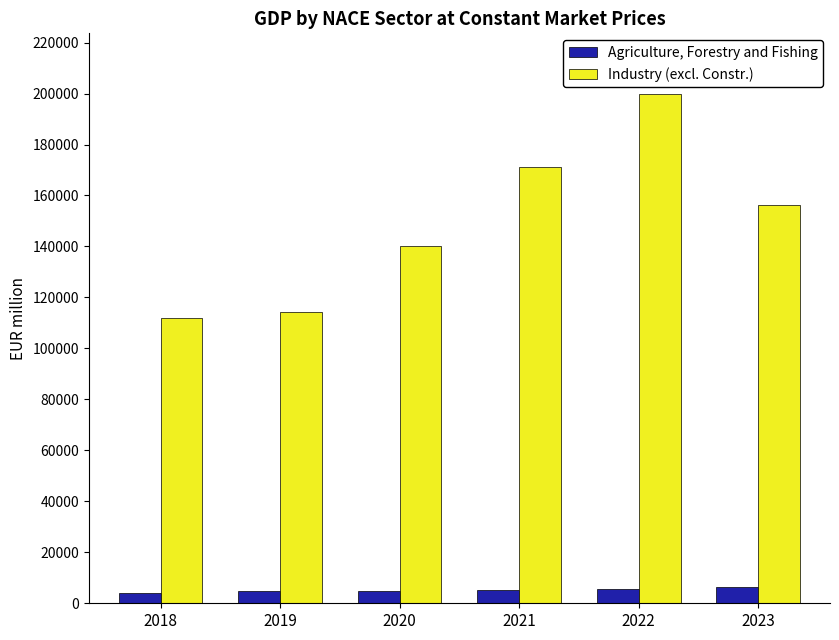

Is it true that Industry (excl. Constr.) equals 171233.6 at 2021?

True